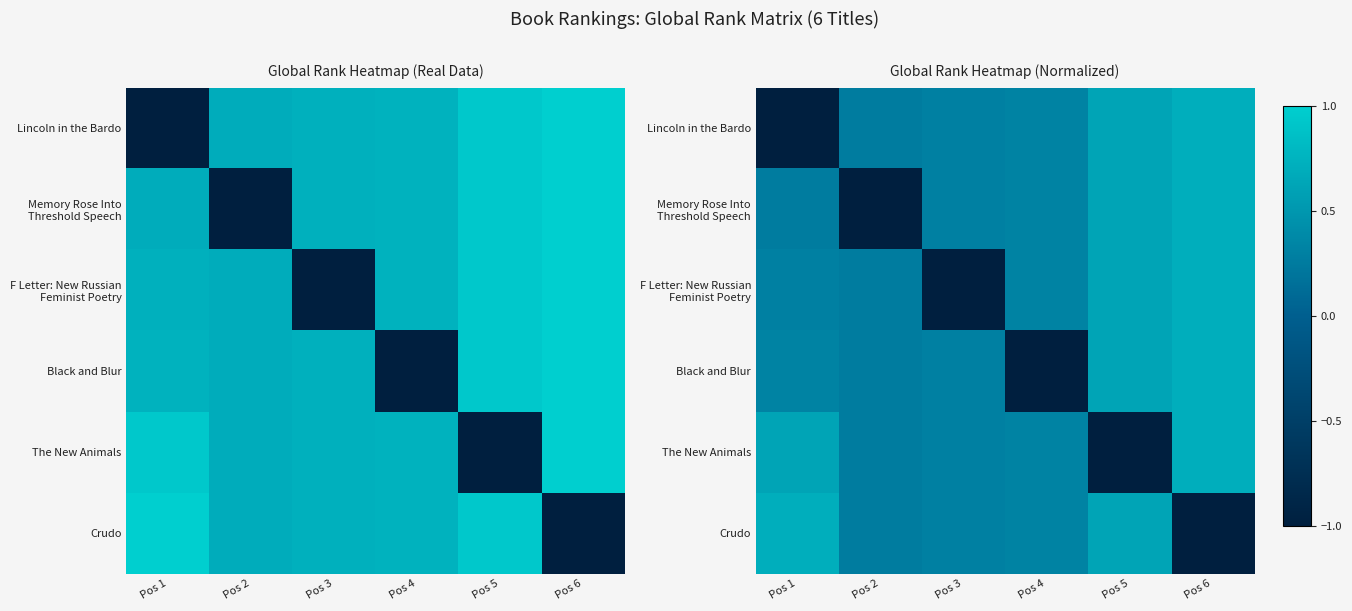

At which label does Crudo first exceed 0?

Pos 1